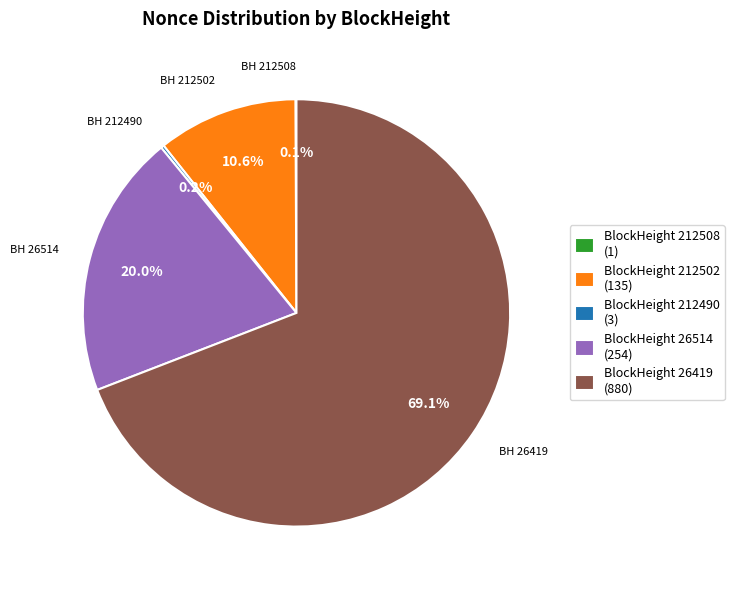

Between BlockHeight 26419 (880) and BlockHeight 26514 (254), which is larger?

BlockHeight 26419 (880)